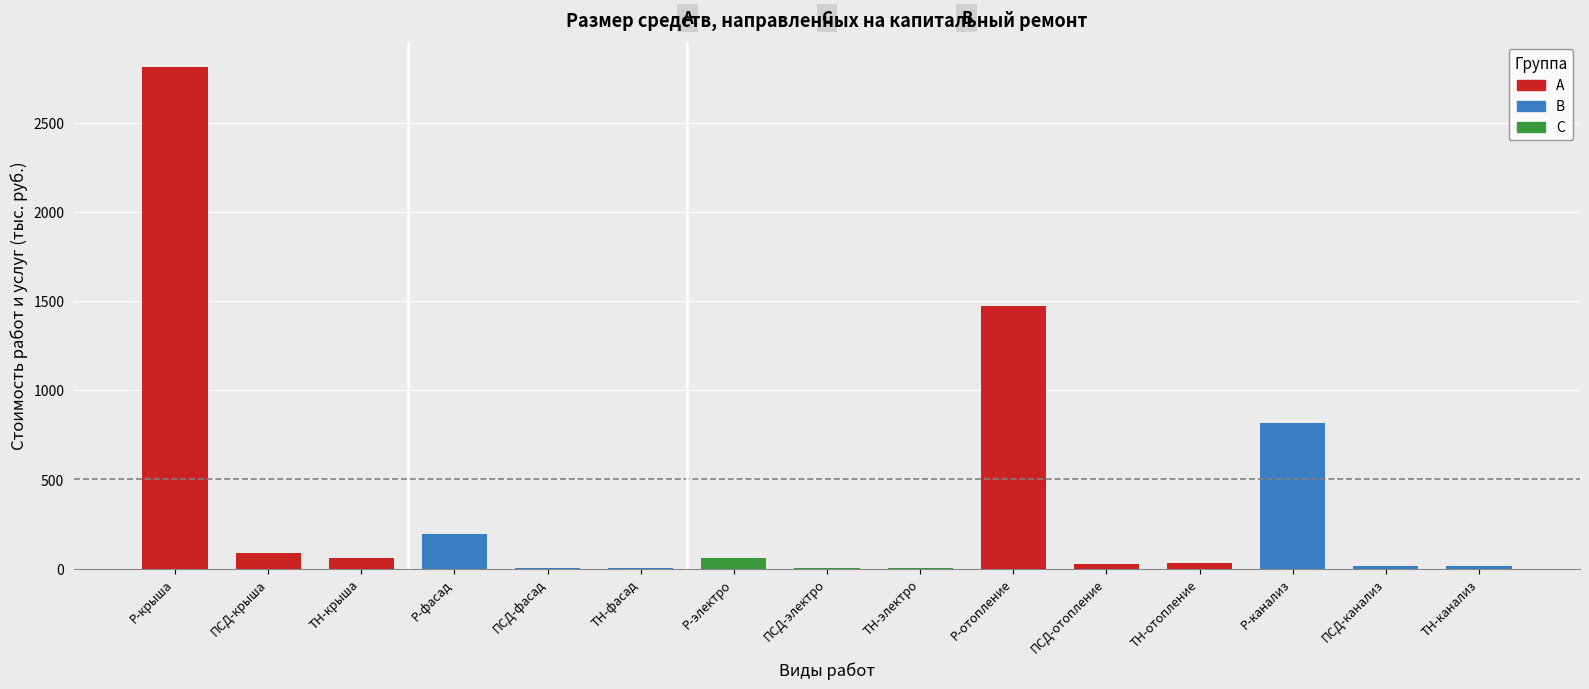

What is the maximum value shown in the chart?

2810.5